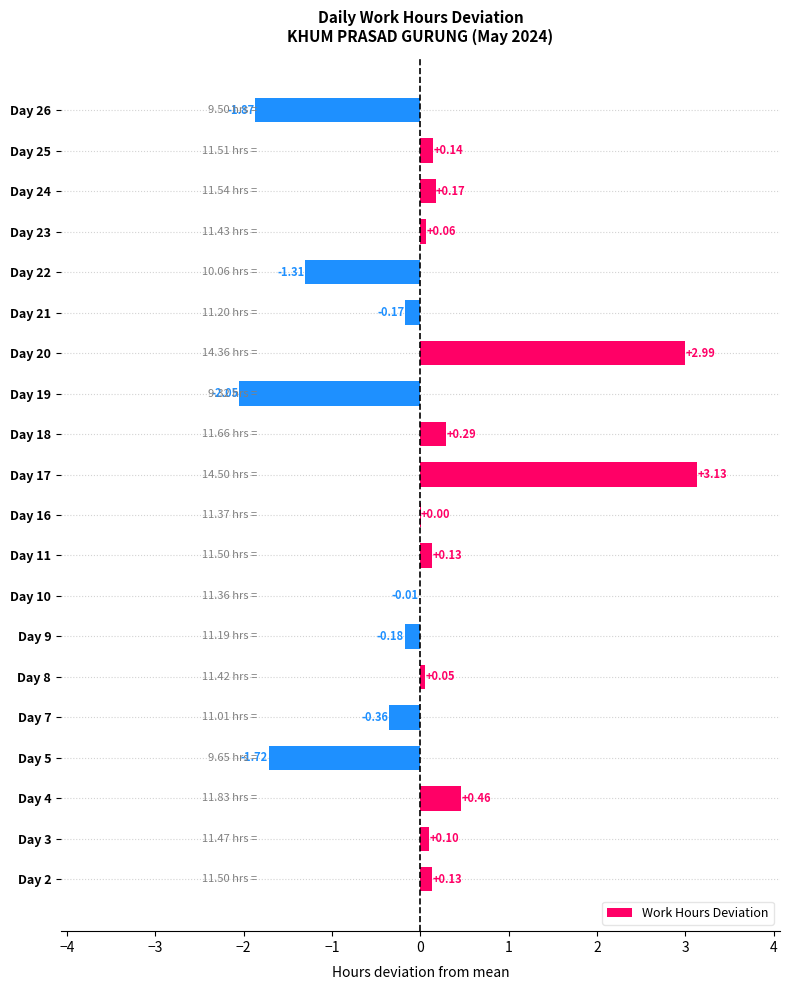

How many data points are above 0?

12